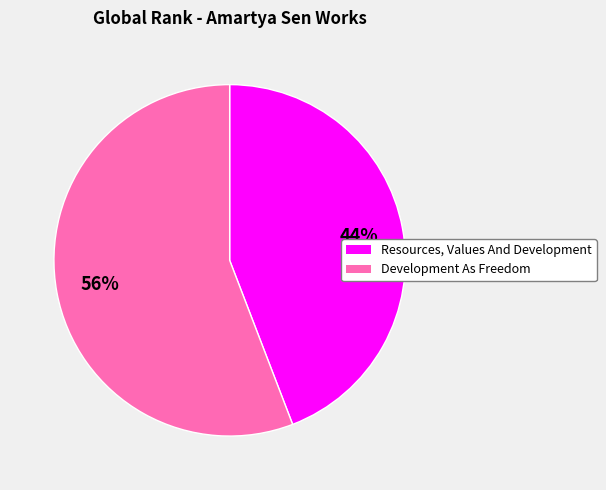

What is the largest slice in the pie chart?

Development As Freedom